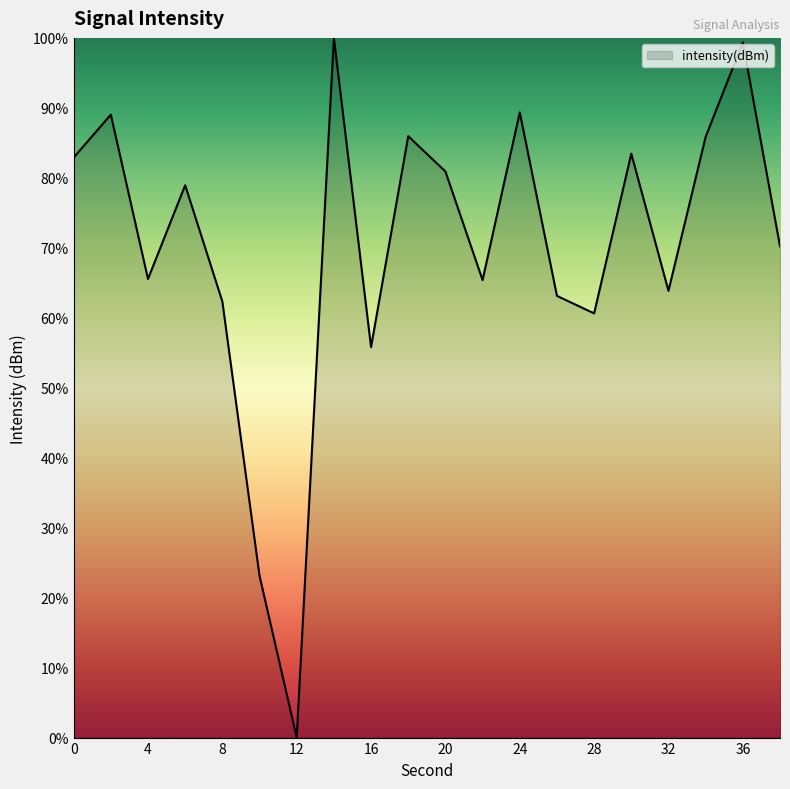

What is the maximum value shown in the chart?

100.0